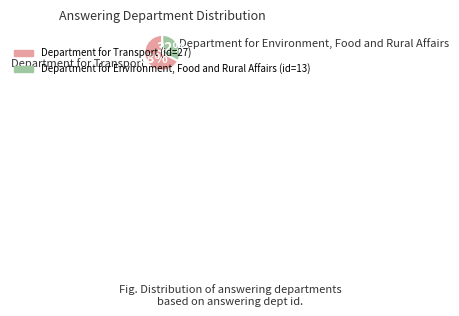

Is there any slice that represents more than half of the pie?

Yes